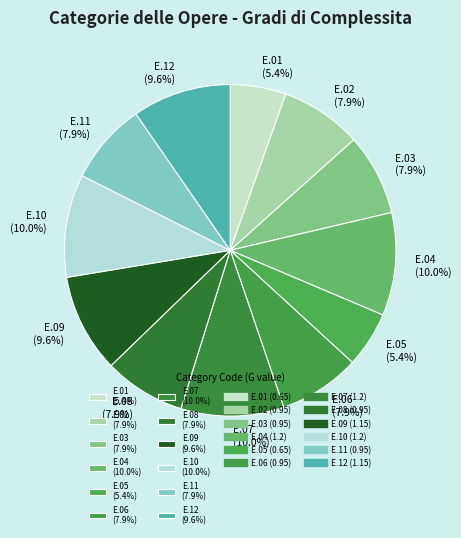

Which has a higher value, E.09 or E.03?

E.09